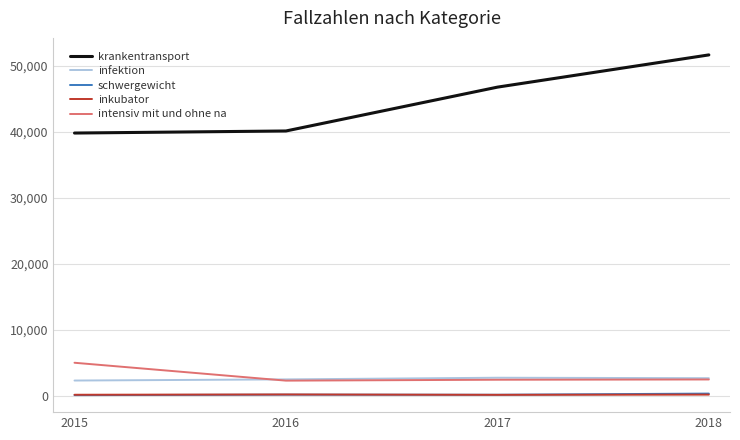

Which series has the widest spread of values?

krankentransport